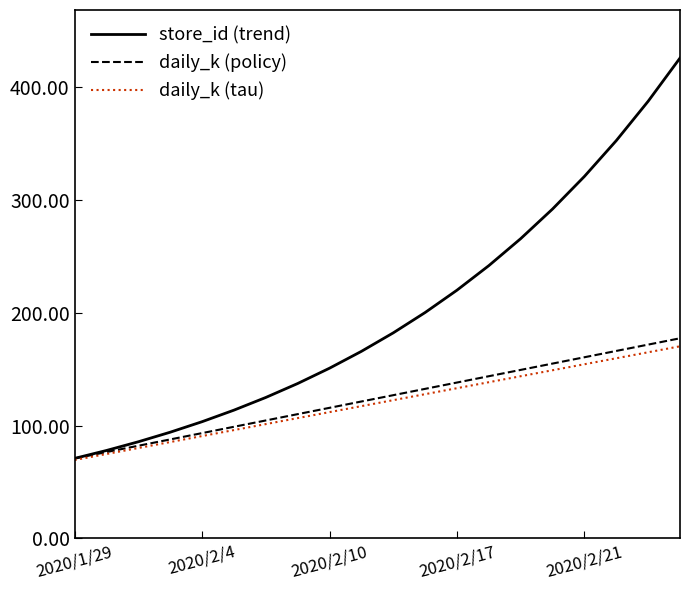

Which series has the widest spread of values?

store_id (trend)